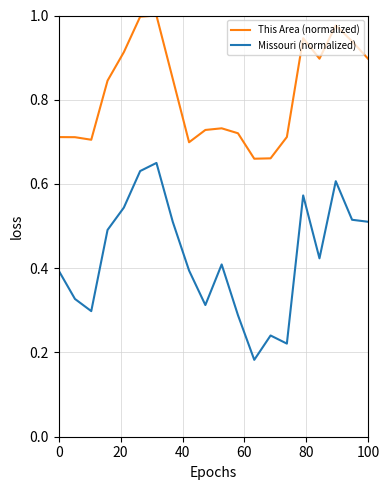

List the series in order of their overall mean, lowest first.

Missouri (normalized), This Area (normalized)